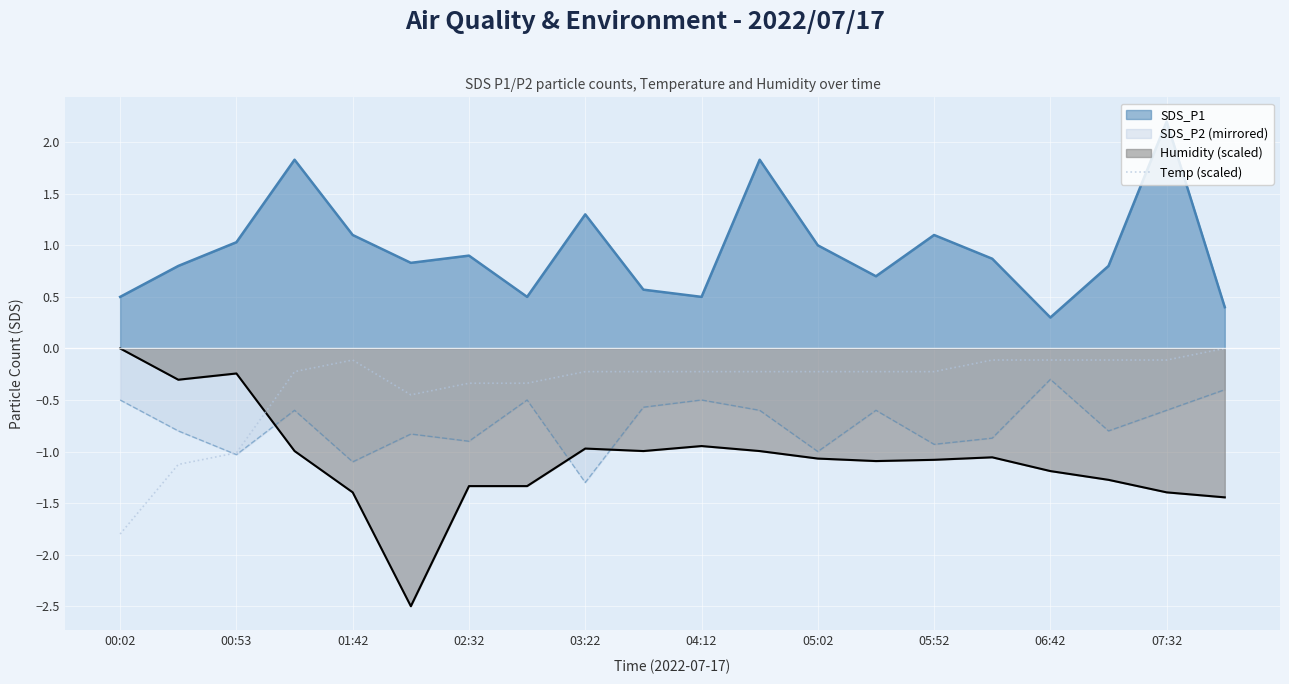

List the series in order of their overall mean, lowest first.

Humidity (scaled), SDS_P2 (mirrored), Temp (scaled), SDS_P1